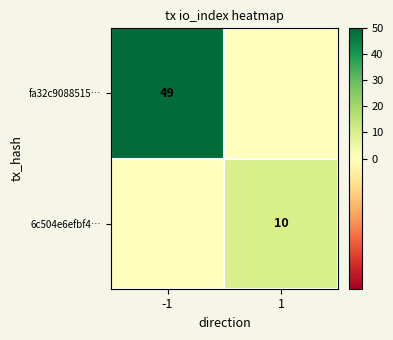

The 6c504e6efbf4… series shows 10 at 1. True or false?

True